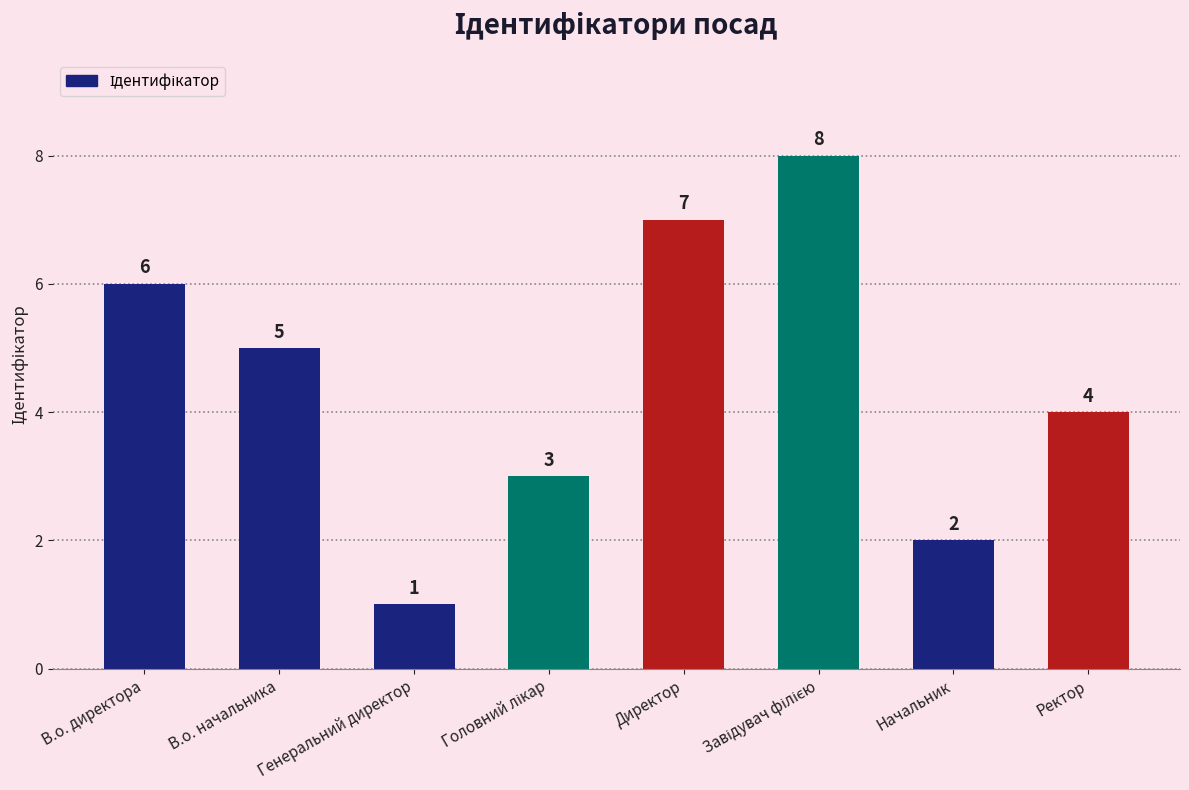

Which has a higher value, Начальник or Ректор?

Ректор